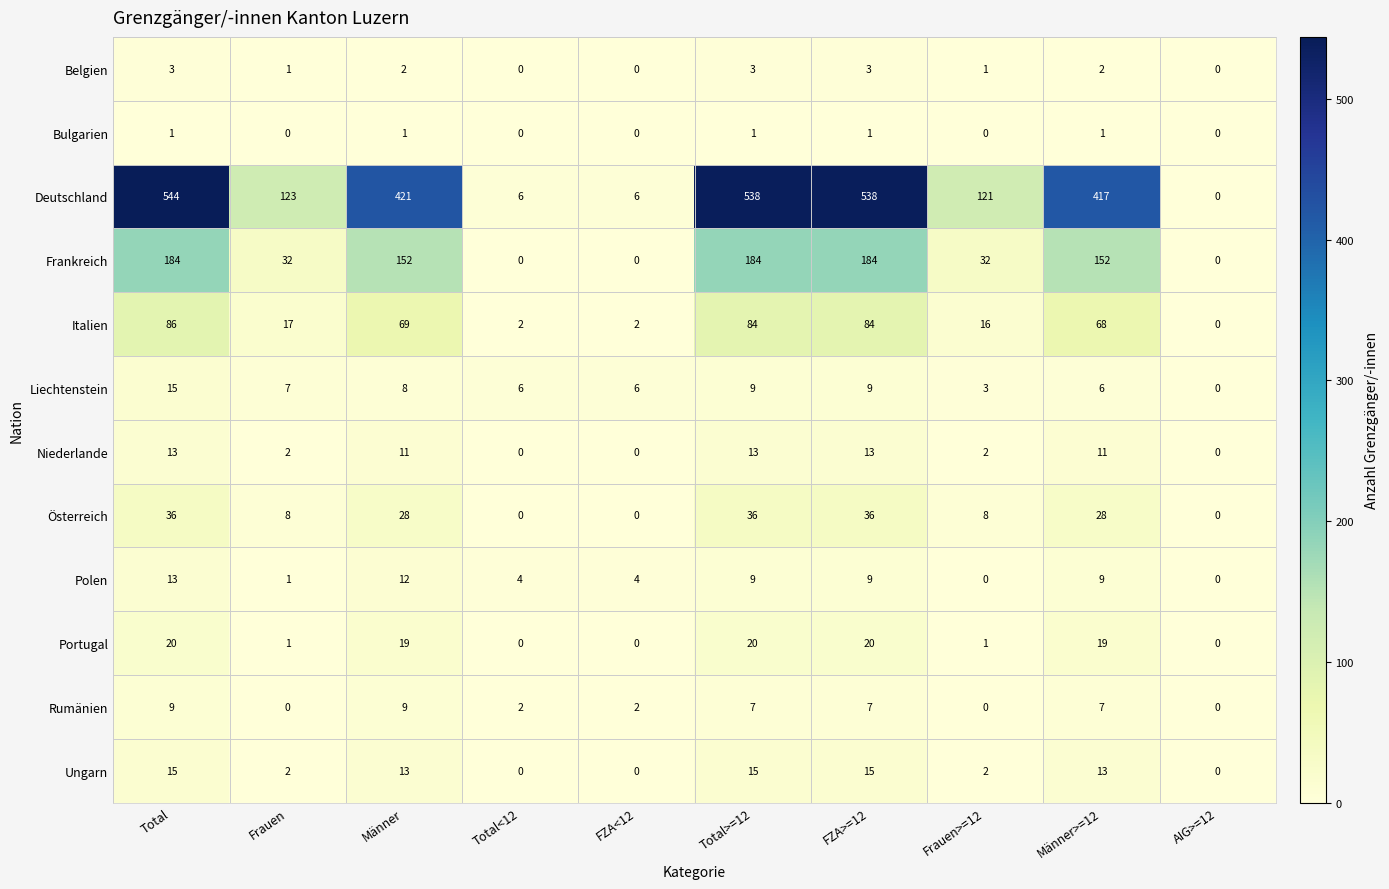

What is the average value of the Liechtenstein series?

7